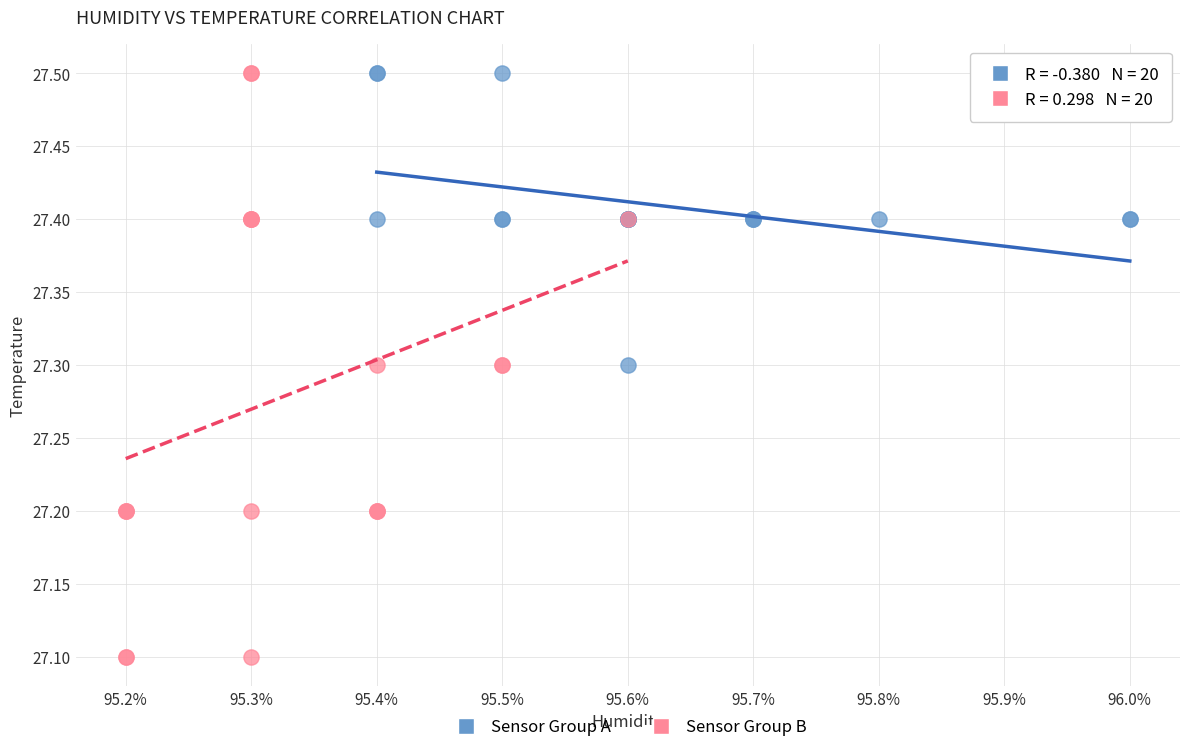

Which series reaches the minimum Y coordinate?

Sensor Group B